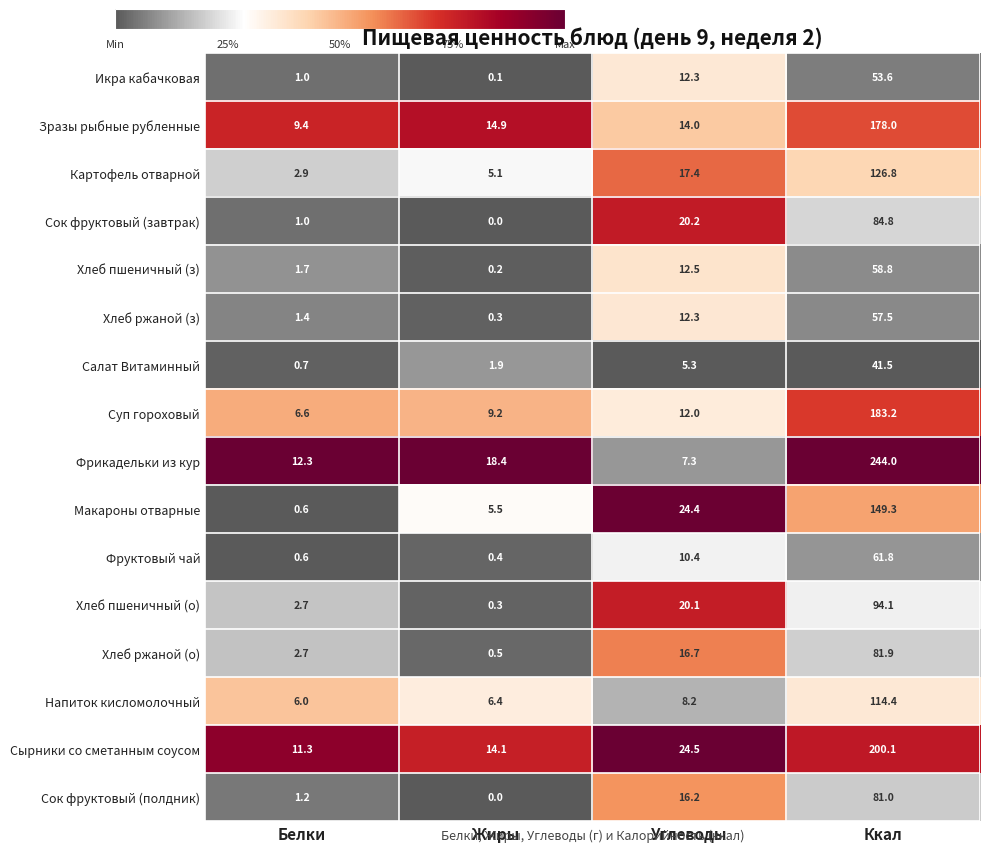

The Фруктовый чай series shows 0.6 at Белки. True or false?

True